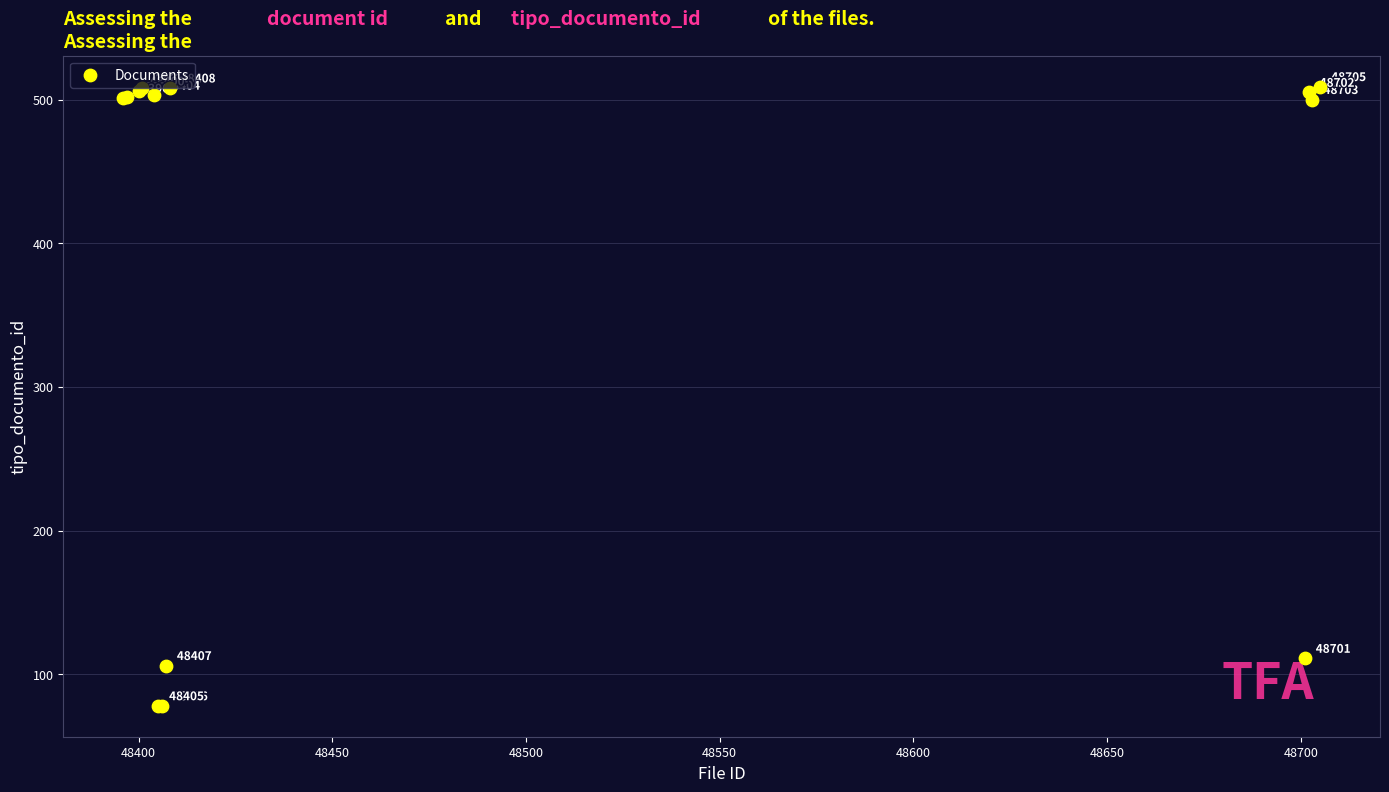

What Y value in the scatter plot is closest to 293?

111